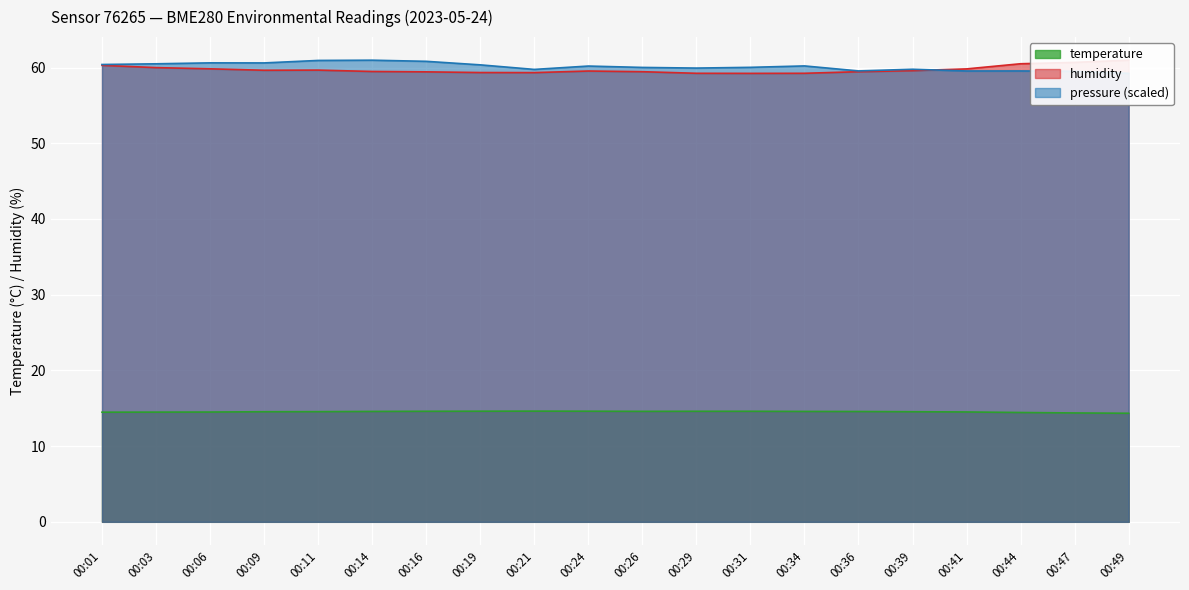

Reading right to left, list all the values displayed in this chart.

temperature: 00:49=14.3	00:47=14.4	00:44=14.4	00:41=14.5	00:39=14.5	00:36=14.6	00:34=14.6	00:31=14.6	00:29=14.6	00:26=14.6	00:24=14.6	00:21=14.6	00:19=14.6	00:16=14.6	00:14=14.6	00:11=14.6	00:09=14.5	00:06=14.5	00:03=14.5	00:01=14.5
humidity: 00:49=61.0	00:47=60.7	00:44=60.5	00:41=59.8	00:39=59.6	00:36=59.5	00:34=59.2	00:31=59.2	00:29=59.2	00:26=59.5	00:24=59.5	00:21=59.3	00:19=59.3	00:16=59.4	00:14=59.5	00:11=59.7	00:09=59.6	00:06=59.8	00:03=60.0	00:01=60.3
pressure_norm: 00:49=59.2	00:47=59.5	00:44=59.5	00:41=59.5	00:39=59.8	00:36=59.6	00:34=60.2	00:31=60.0	00:29=59.9	00:26=60.0	00:24=60.2	00:21=59.8	00:19=60.4	00:16=60.8	00:14=61.0	00:11=60.9	00:09=60.6	00:06=60.6	00:03=60.5	00:01=60.4